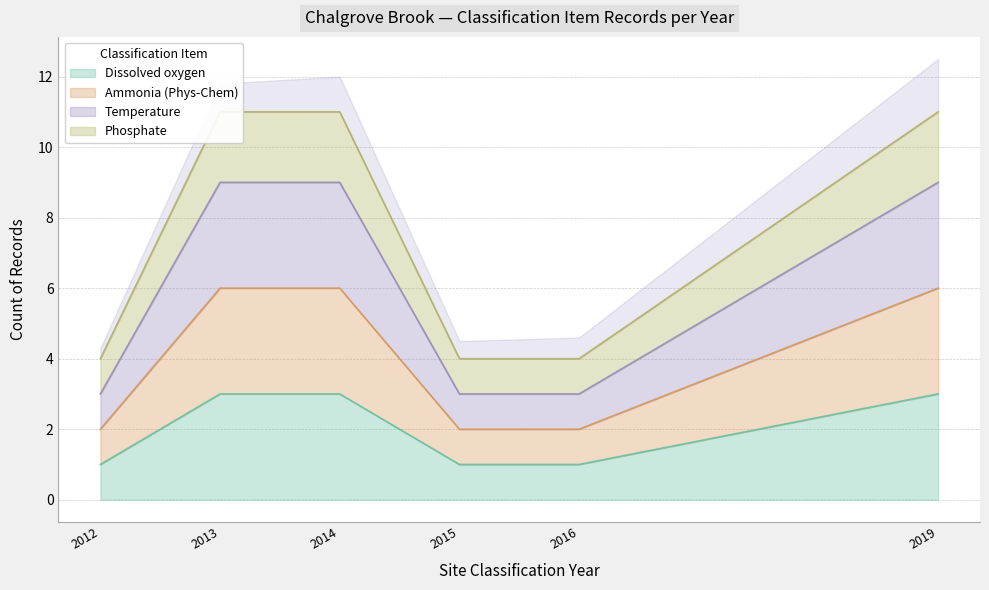

The value of Dissolved oxygen at 2012 is 1. True or false?

True